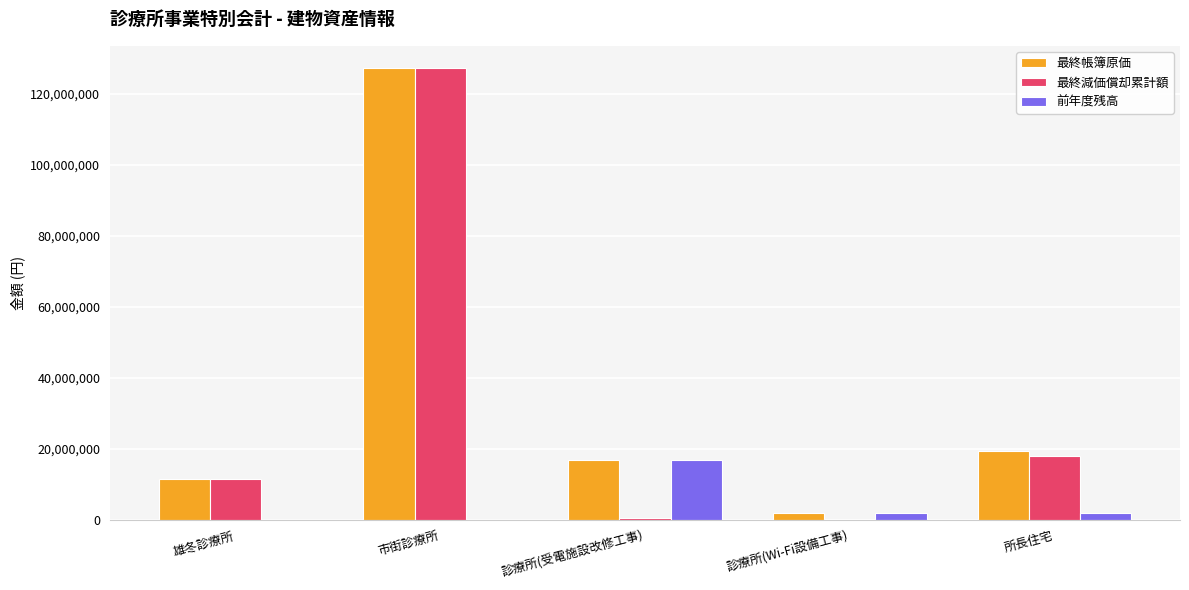

Read the 前年度残高 value at 診療所(受電施設改修工事), to the nearest 50.

16852000